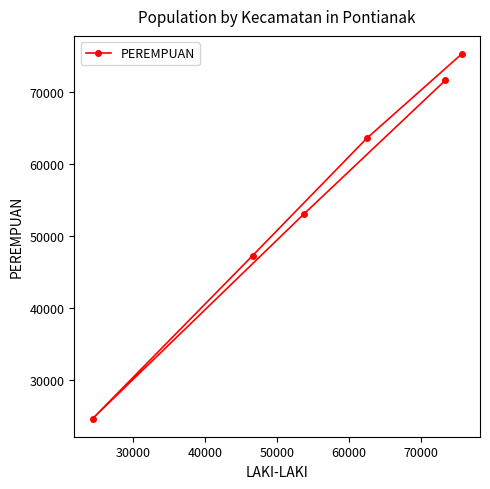

How many lines are shown in the chart?

1